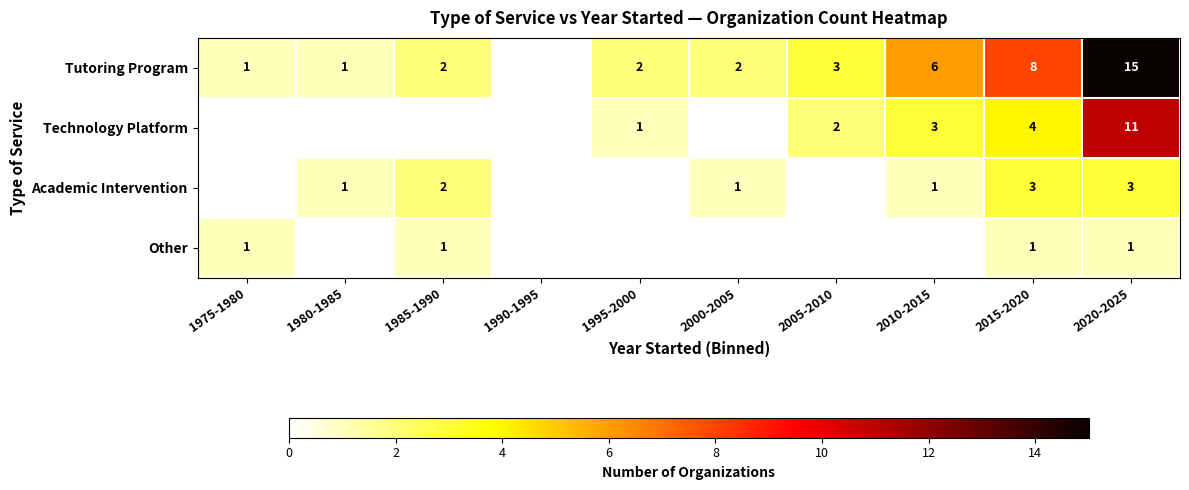

True or false: Technology Platform has a value of 6 at 2015-2020.

False